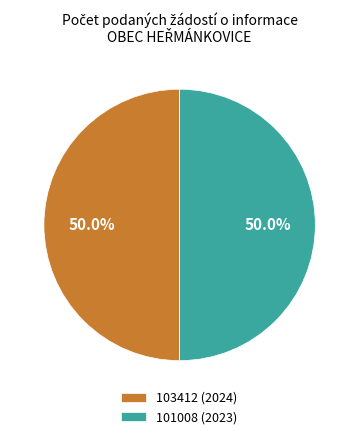

How many segments does this pie chart have?

2